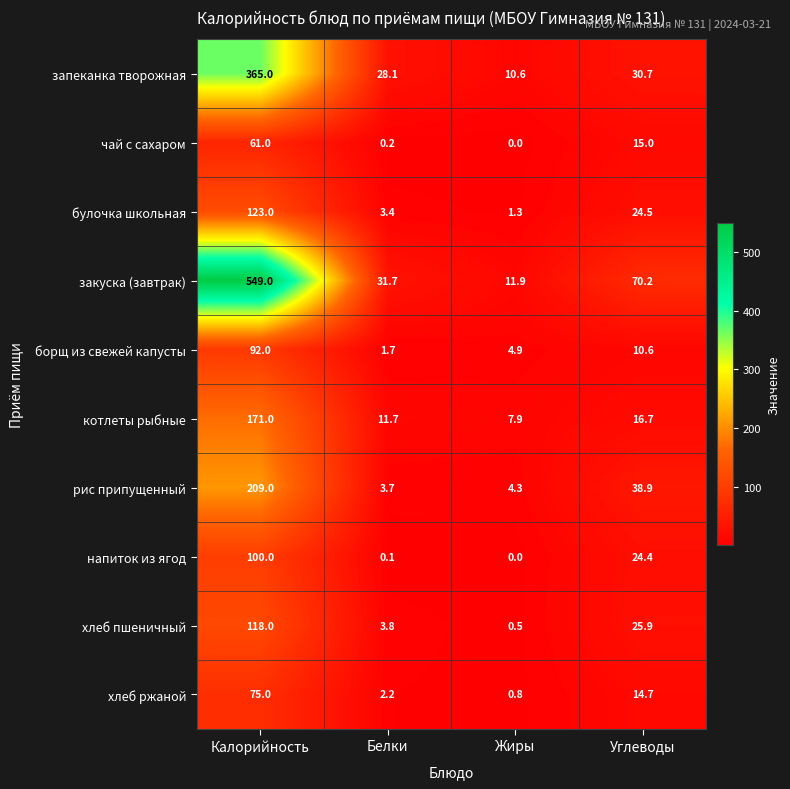

What is the sum of the чай с сахаром values at Жиры and Калорийность?

61.0